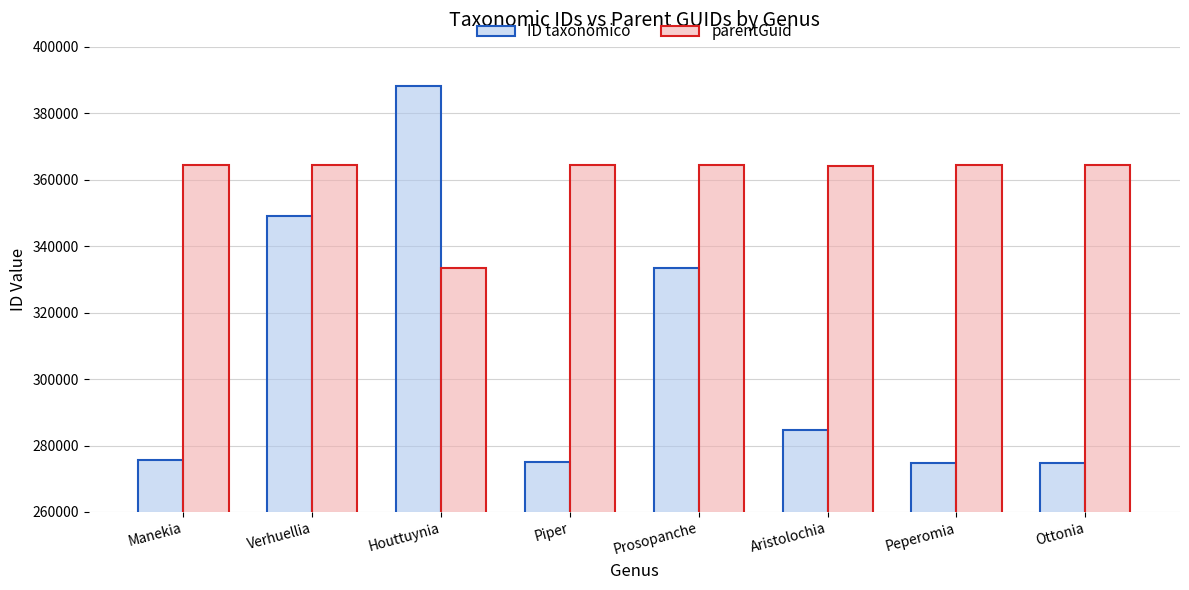

What are all the series names shown in the legend?

ID taxonômico, parentGuid